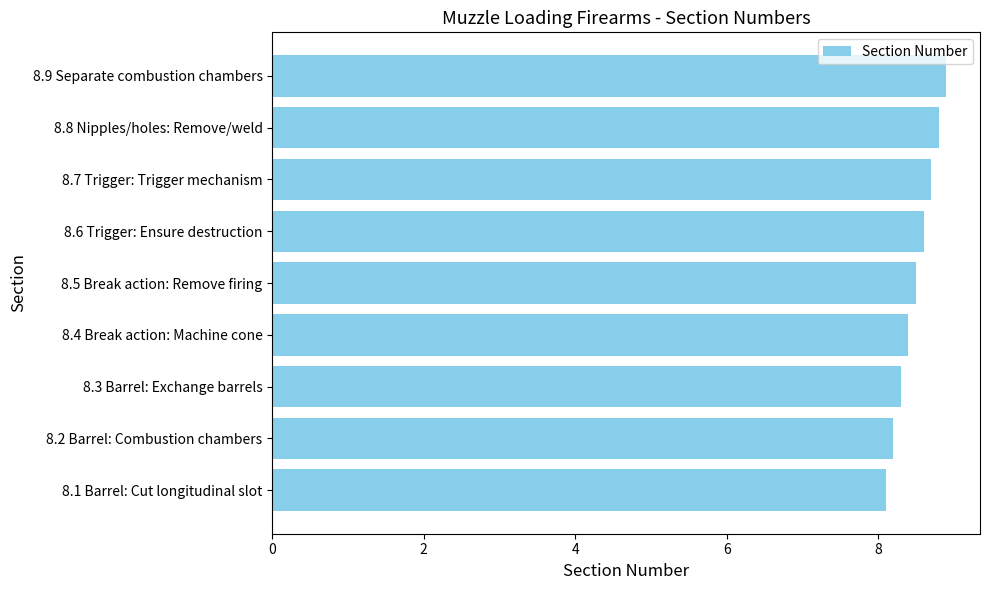

What is the smallest value displayed?

8.1